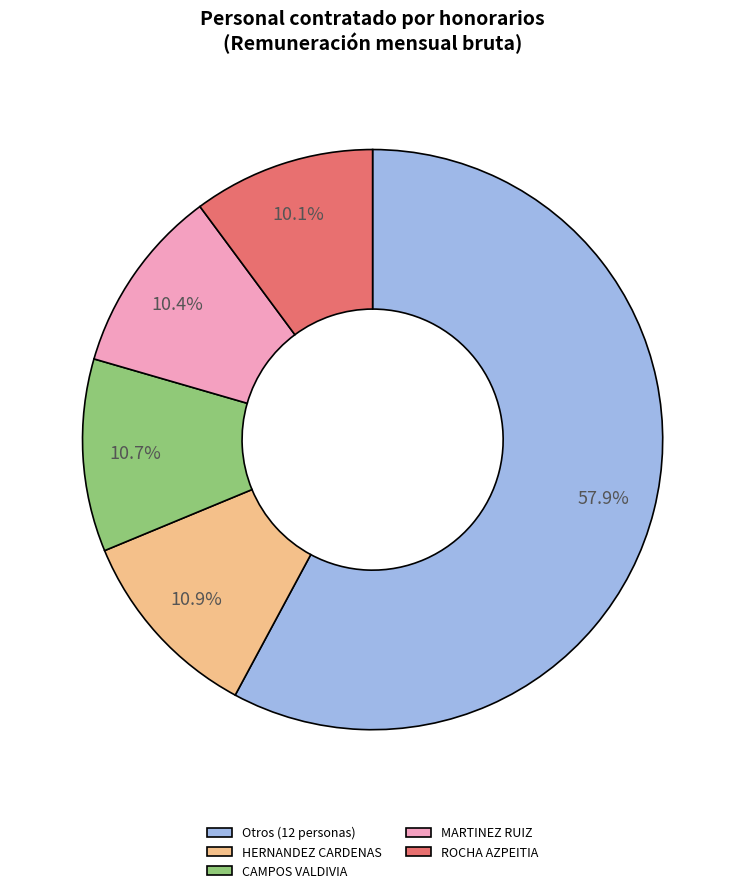

Which slice is the largest?

Otros (12 personas)